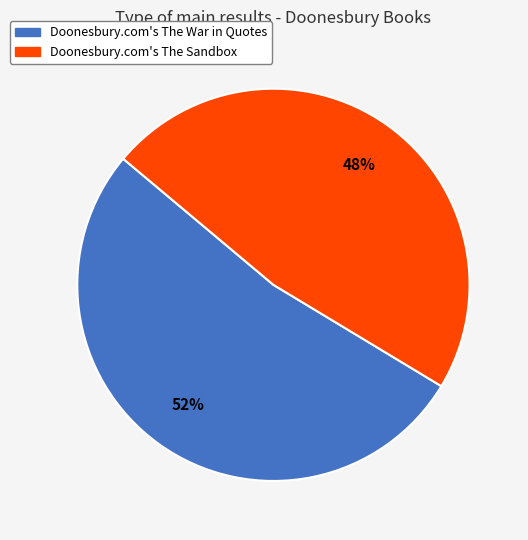

To the nearest percent, what percentage of the pie is Doonesbury.com's The Sandbox?

48%